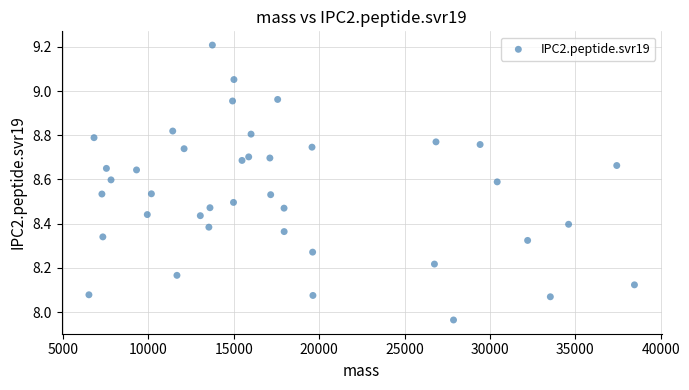

What is the range of X values (max minus min)?

31954.5